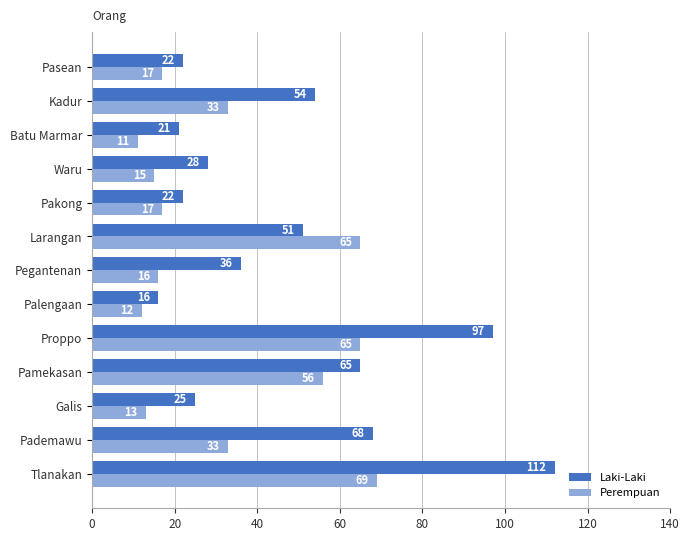

What is the difference between the second highest and second lowest values in the Laki-Laki series?

76